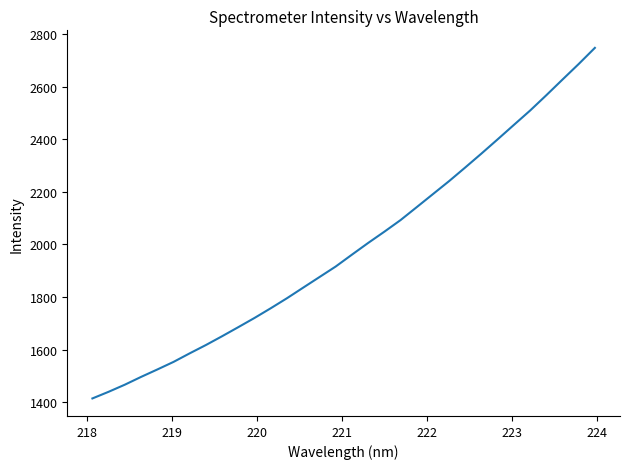

Does the chart display data point markers on the line(s)?

No